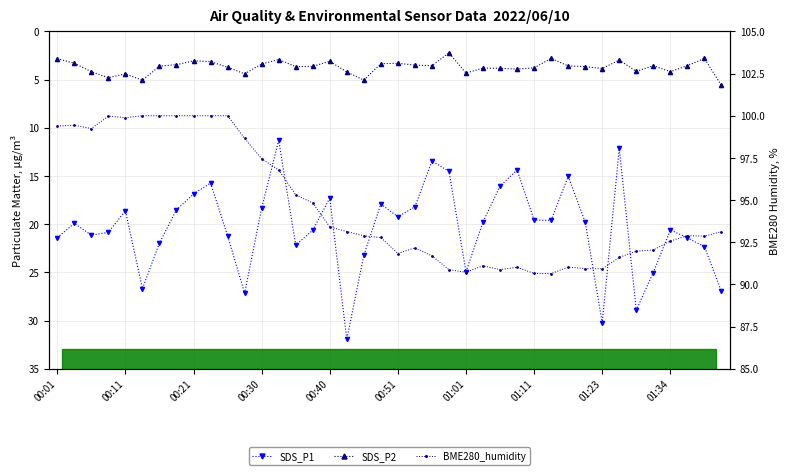

Rank the series at 34 from highest to lowest value.

BME280_humidity, SDS_P1, SDS_P2